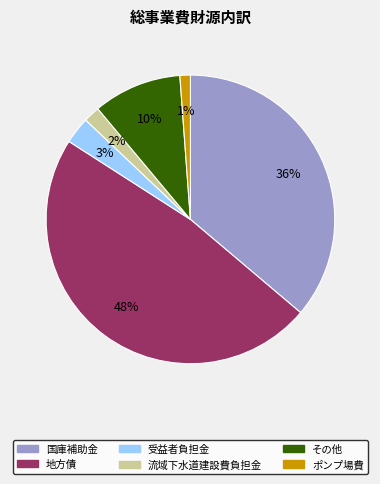

Is 受益者負担金 the majority of the pie?

No